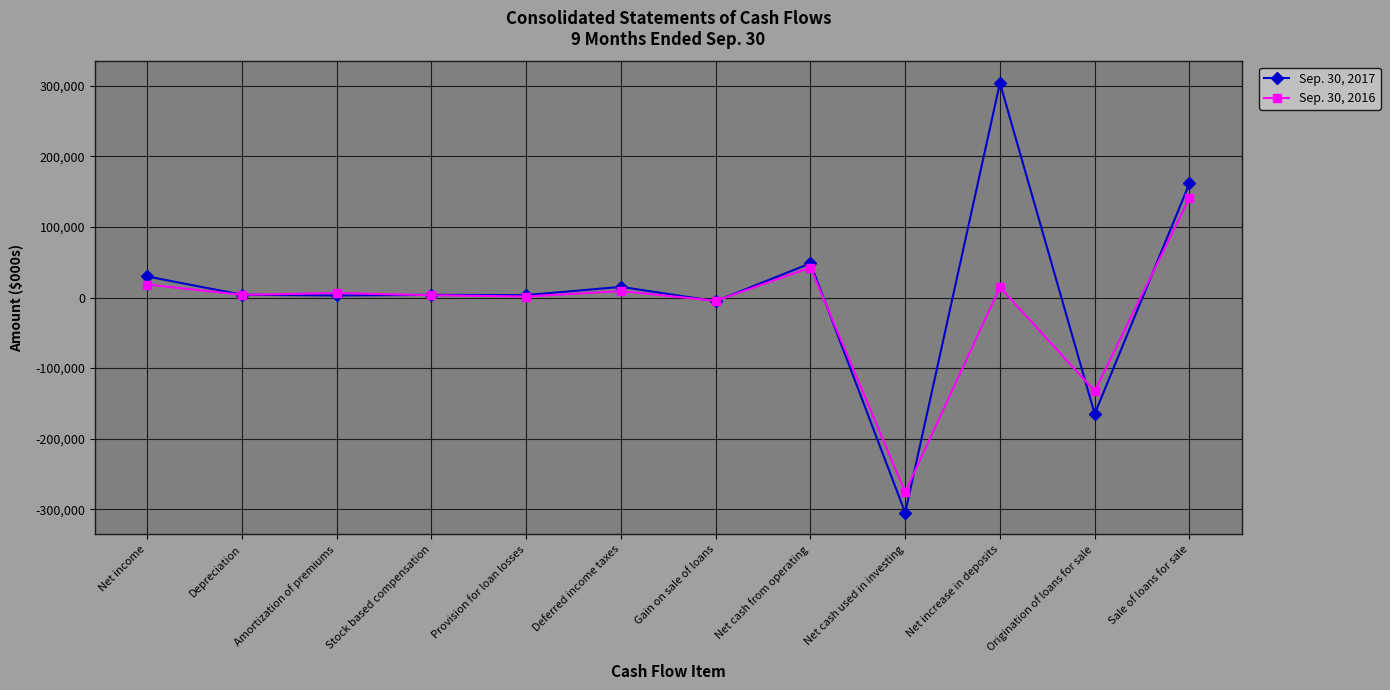

At how many categories does at least one series exceed 63804?

2